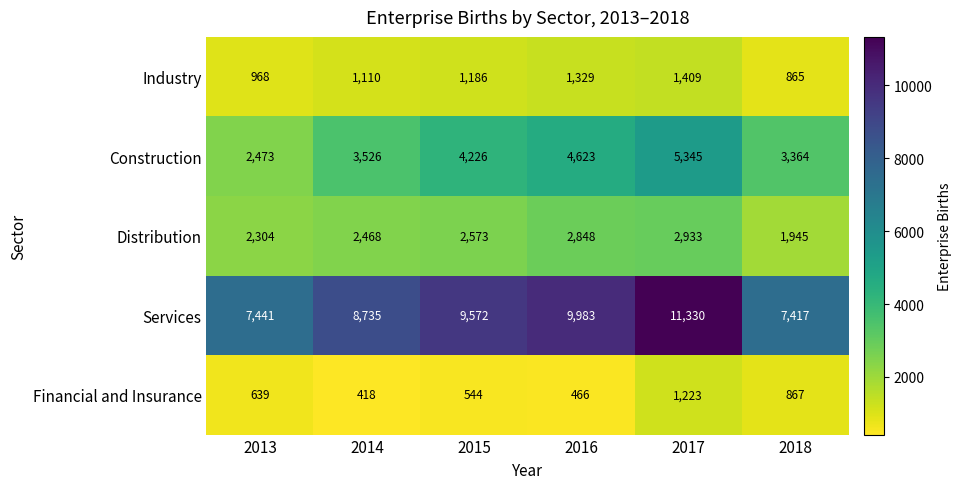

List the series in order of their peak value, highest first.

Services, Construction, Distribution, Industry, Financial and Insurance